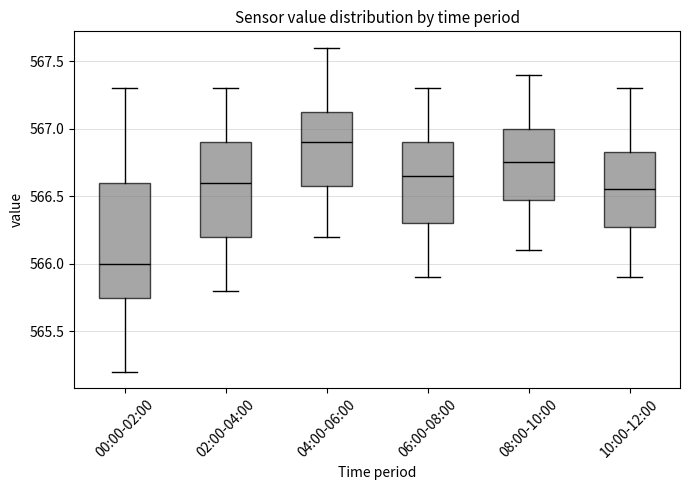

Reading left to right, read every box against the y-axis: the position of its median line, the range the box covers, and the ends of its whiskers. The values are not printed on the chart, so give them approximately, as read against the axis.

00:00-02:00: median 566.00, box 565.75 to 566.60, whiskers 565.20 to 567.30
02:00-04:00: median 566.60, box 566.20 to 566.90, whiskers 565.80 to 567.30
04:00-06:00: median 566.90, box 566.60 to 567.15, whiskers 566.20 to 567.60
06:00-08:00: median 566.65, box 566.30 to 566.90, whiskers 565.90 to 567.30
08:00-10:00: median 566.75, box 566.50 to 567.00, whiskers 566.10 to 567.40
10:00-12:00: median 566.55, box 566.30 to 566.85, whiskers 565.90 to 567.30